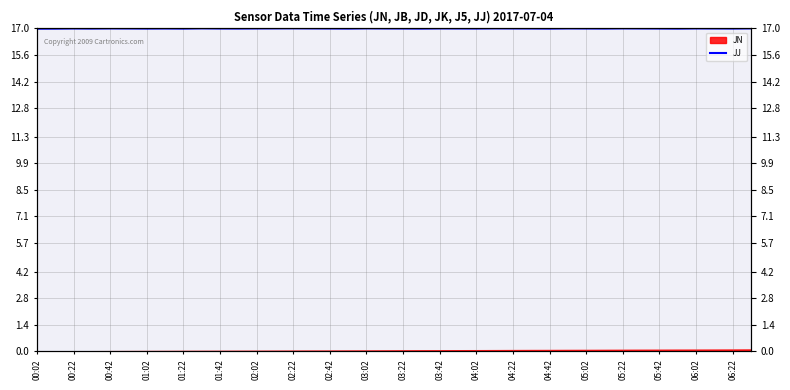

How many lines are shown in the chart?

1